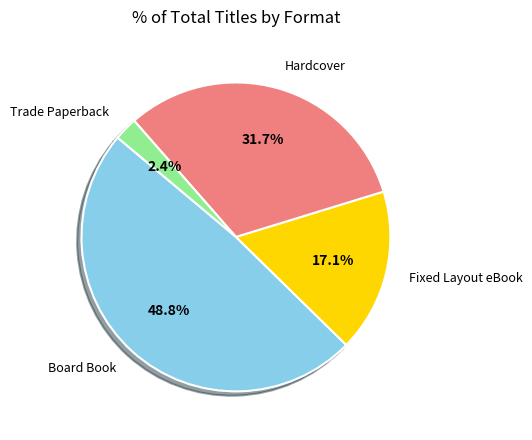

Does any single category account for the majority?

No